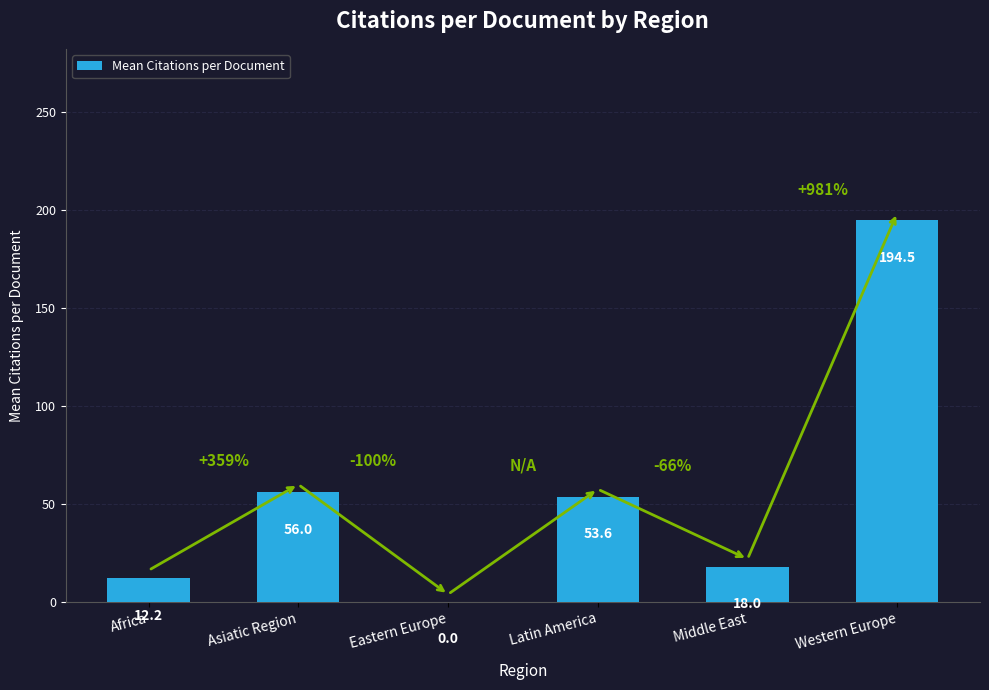

At which label does the data first exceed 53?

Asiatic Region